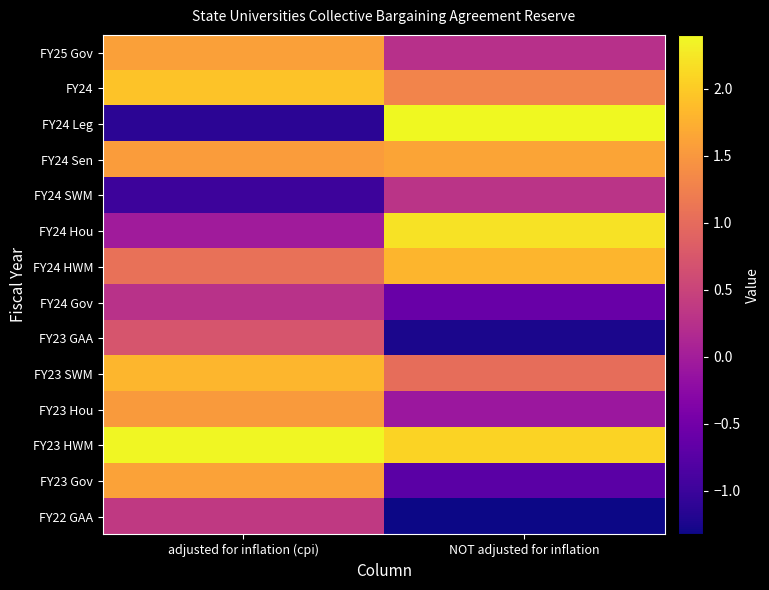

Reading right to left, what are all the values shown in this chart?

FY25 Gov: NOT adjusted for inflation=0.3	adjusted for inflation (cpi)=1.6
FY24: NOT adjusted for inflation=1.3	adjusted for inflation (cpi)=1.9
FY24 Leg: NOT adjusted for inflation=2.4	adjusted for inflation (cpi)=-1.1
FY24 Sen: NOT adjusted for inflation=1.6	adjusted for inflation (cpi)=1.5
FY24 SWM: NOT adjusted for inflation=0.3	adjusted for inflation (cpi)=-1.0
FY24 Hou: NOT adjusted for inflation=2.2	adjusted for inflation (cpi)=-0.0
FY24 HWM: NOT adjusted for inflation=1.8	adjusted for inflation (cpi)=1.1
FY24 Gov: NOT adjusted for inflation=-0.6	adjusted for inflation (cpi)=0.3
FY23 GAA: NOT adjusted for inflation=-1.2	adjusted for inflation (cpi)=0.7
FY23 SWM: NOT adjusted for inflation=1.0	adjusted for inflation (cpi)=1.8
FY23 Hou: NOT adjusted for inflation=-0.1	adjusted for inflation (cpi)=1.5
FY23 HWM: NOT adjusted for inflation=2.1	adjusted for inflation (cpi)=2.4
FY23 Gov: NOT adjusted for inflation=-0.7	adjusted for inflation (cpi)=1.6
FY22 GAA: NOT adjusted for inflation=-1.3	adjusted for inflation (cpi)=0.4